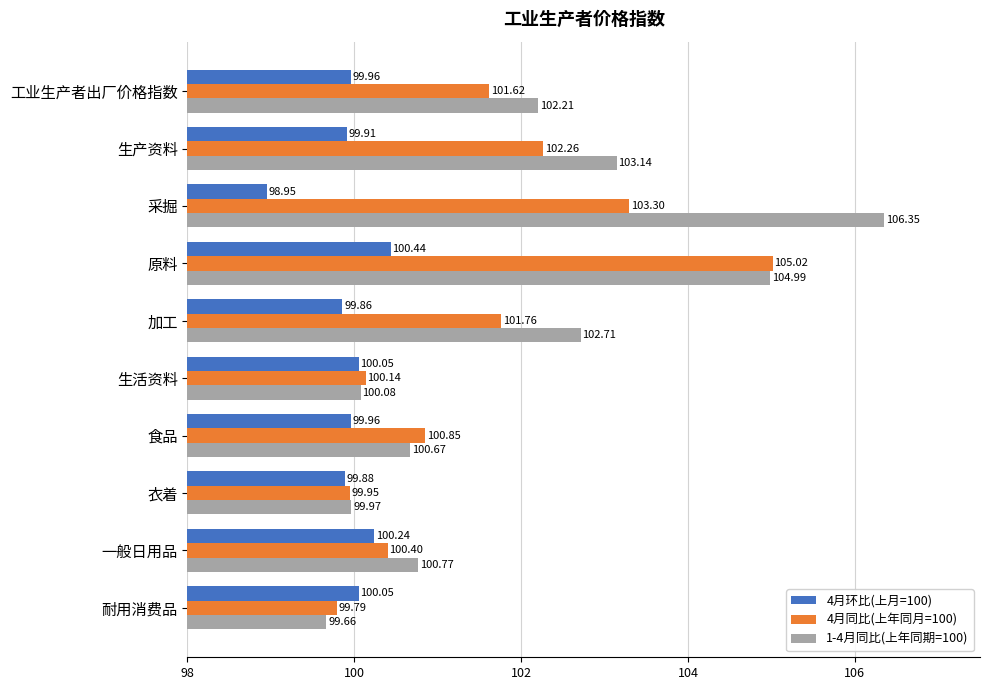

Rank the series at 工业生产者出厂价格指数 from lowest to highest value.

4月环比(上月=100), 4月同比(上年同月=100), 1-4月同比(上年同期=100)